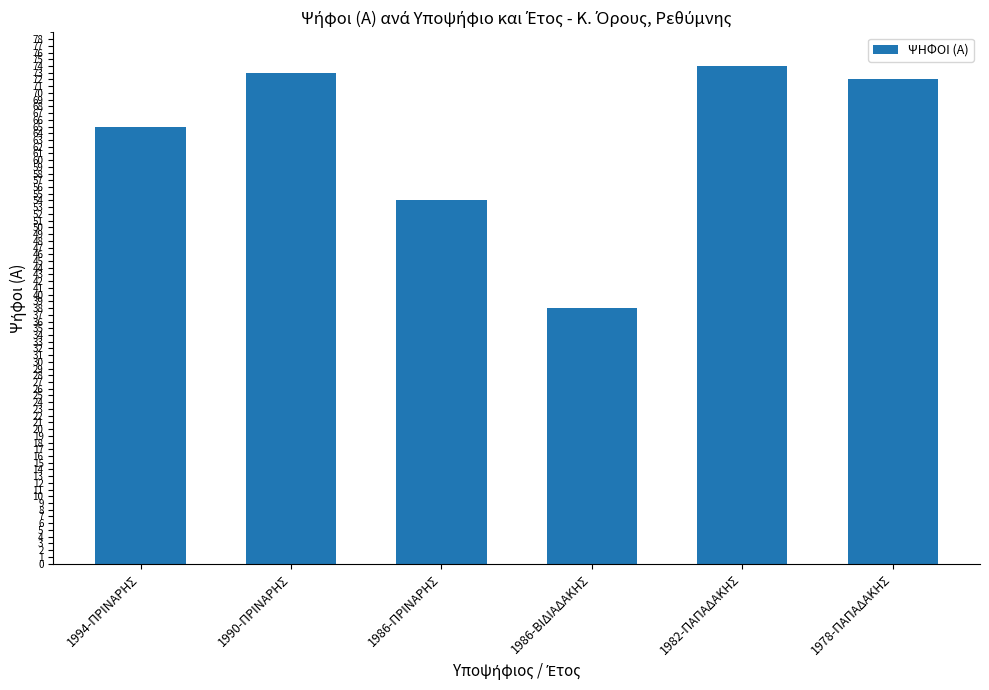

At which category does the chart reach its peak across all series?

1982-ΠΑΠΑΔΑΚΗΣ